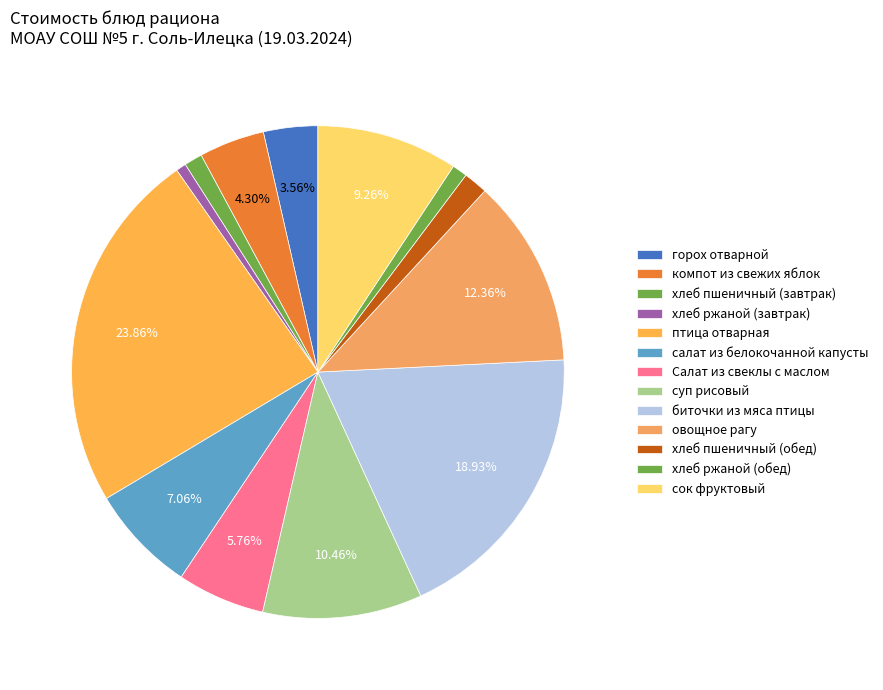

What is the total percentage of биточки из мяса птицы and суп рисовый?

29.4%